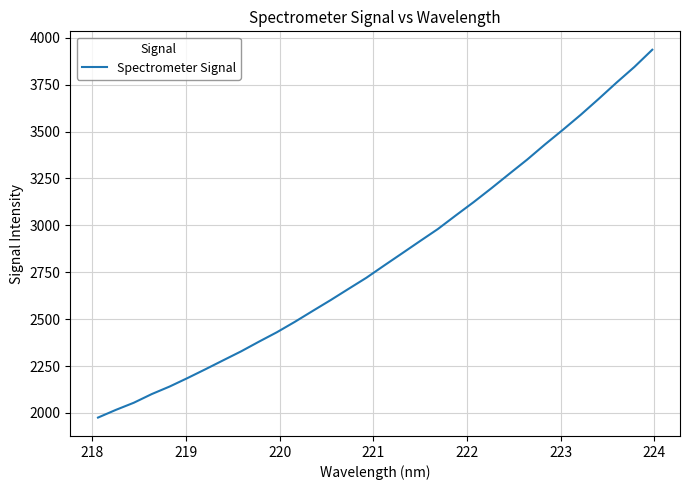

What is the difference between the maximum and minimum values?

1961.3